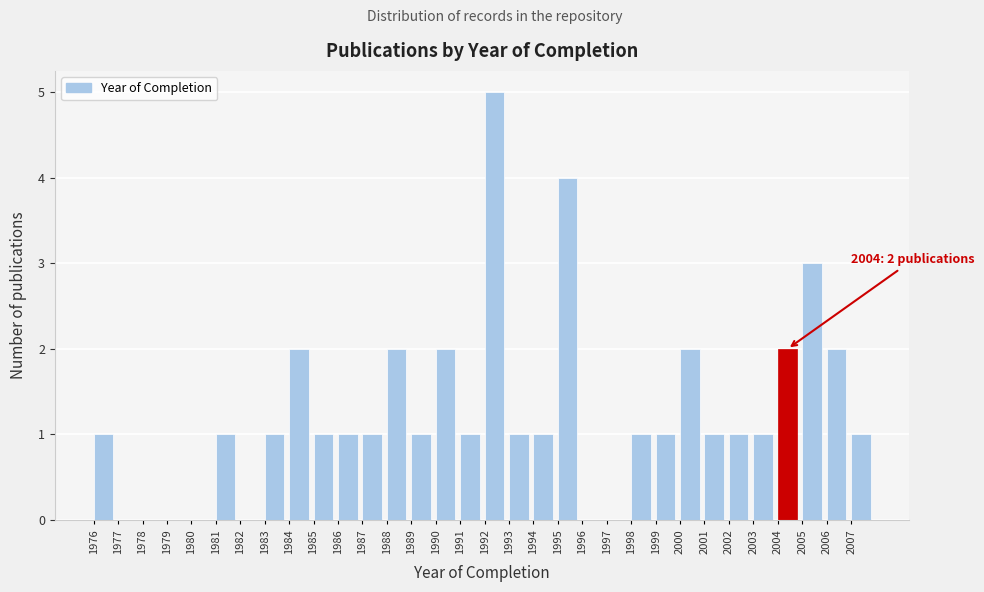

Over which range of the x-axis is the bar tallest?

1992 to 1993